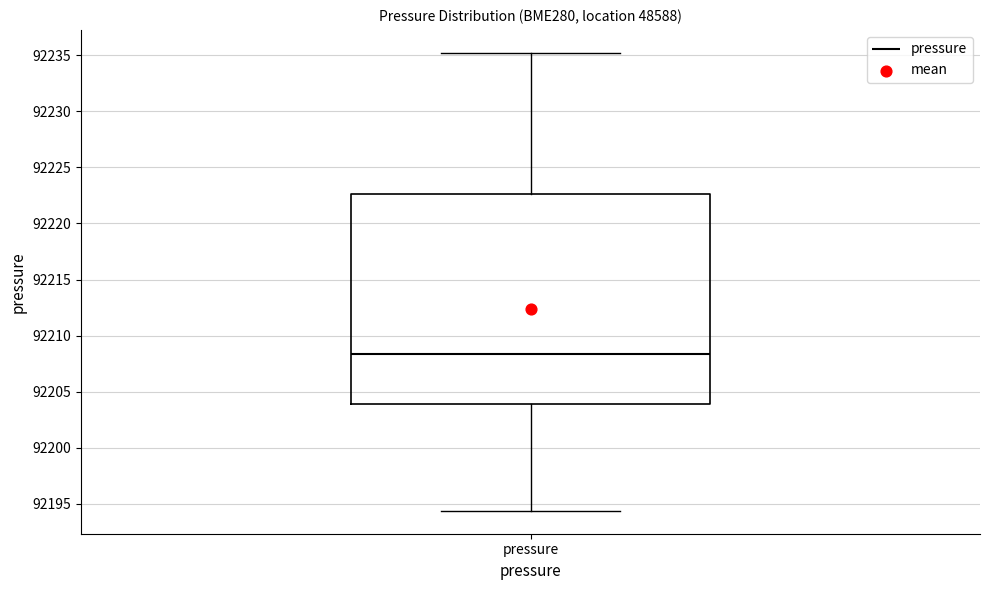

Transcribe this box plot: give where the median line is, the range the box spans, and where the two whiskers end, as read against the y-axis. The values are not printed on the chart, so give them approximately, as read against the axis.

median 92208.5, box 92204.0 to 92222.5, whiskers 92194.5 to 92235.0